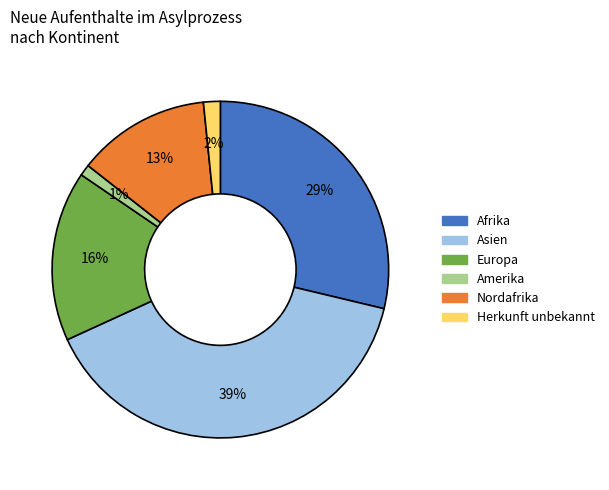

Count the number of slices in the pie.

6